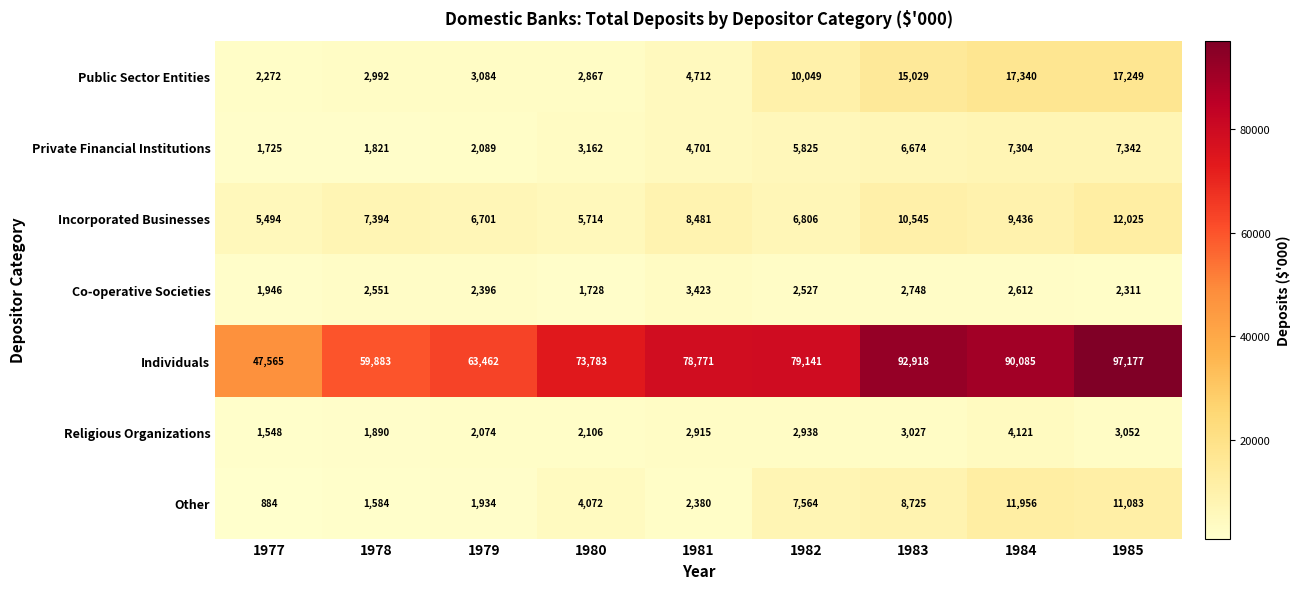

How many categories are shown in the chart?

9